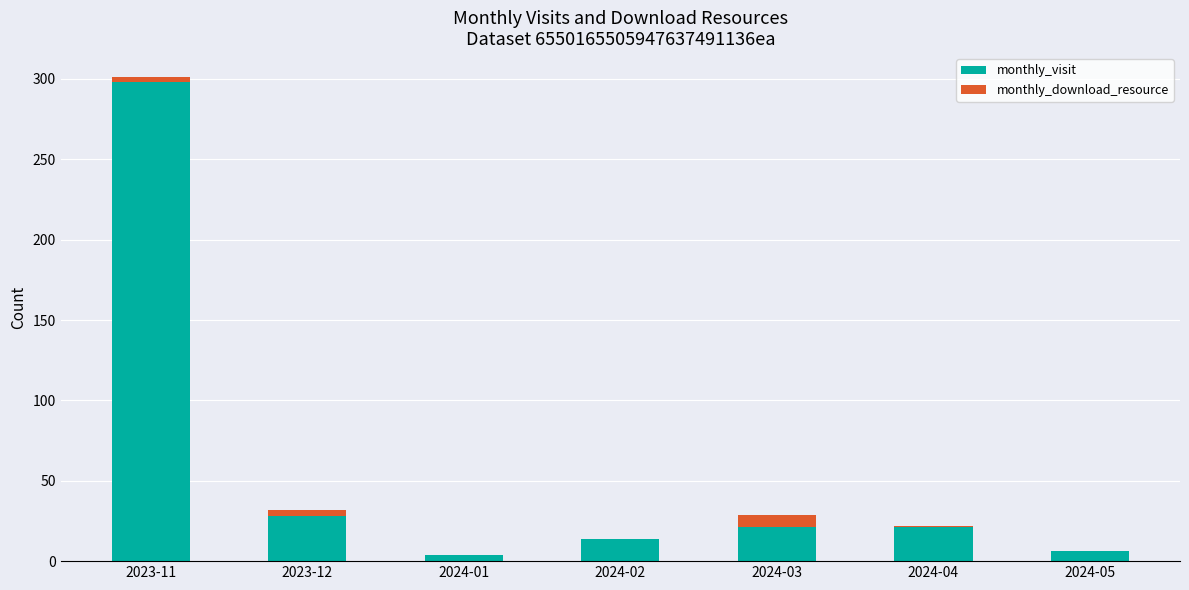

At which category is the sum across all series the highest?

2023-11